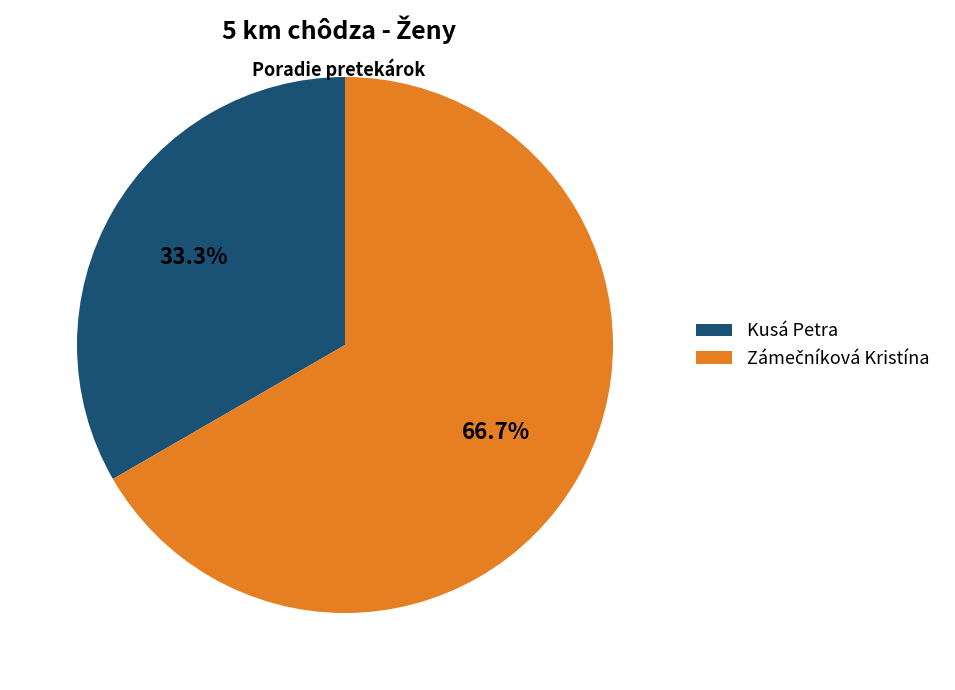

Count the number of slices in the pie.

2